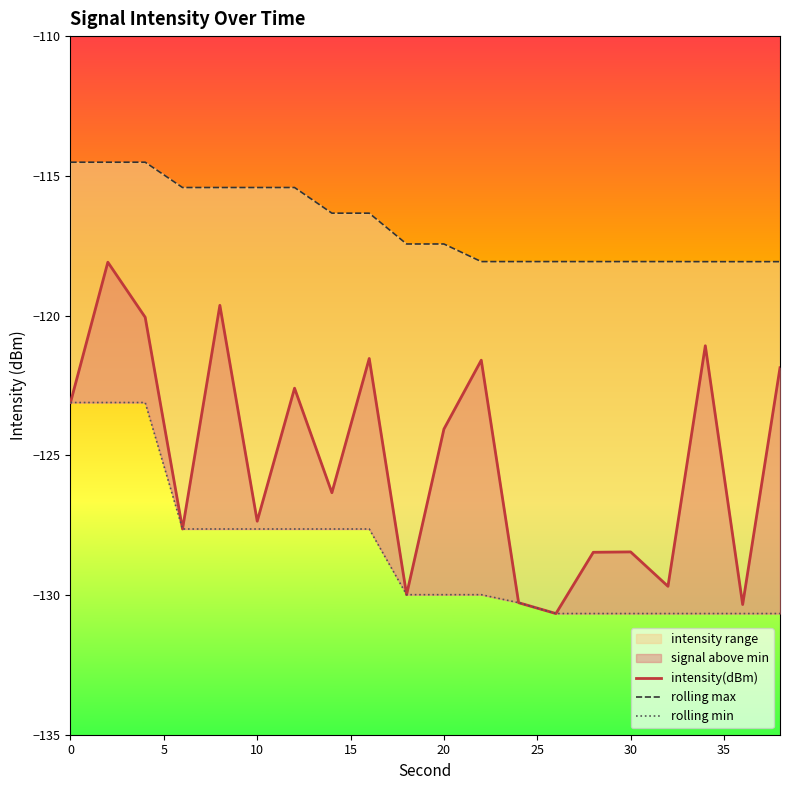

True or false: intensity(dBm) and rolling max intersect in this chart.

False